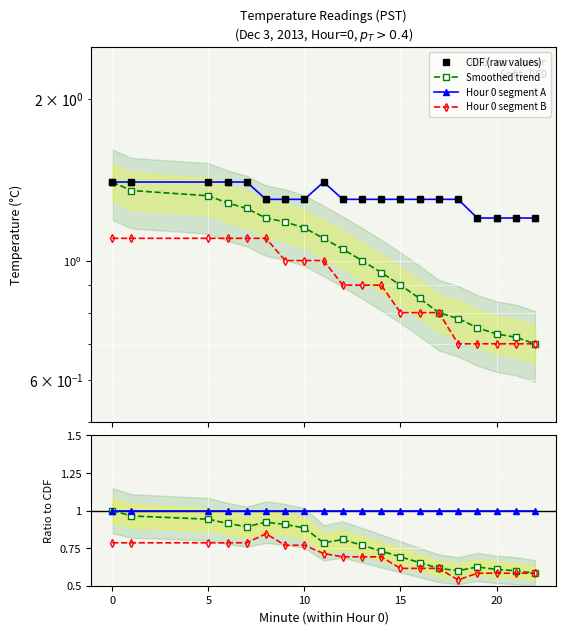

True or false: Hour 0 segment B and Smoothed trend intersect in this chart.

False